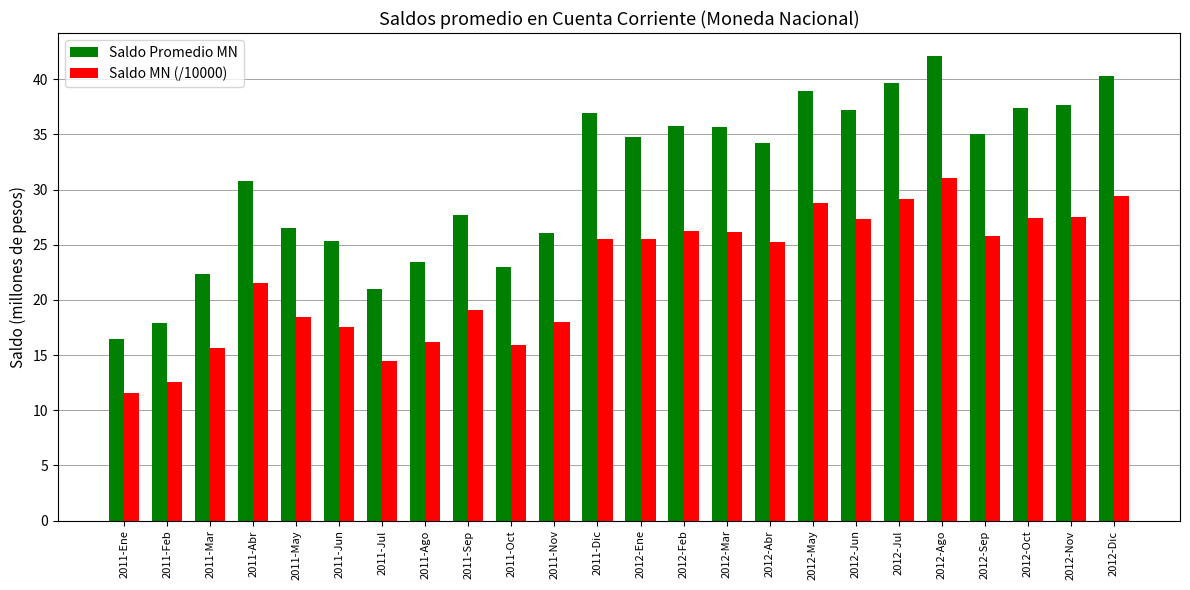

How many bars are there in each group?

2